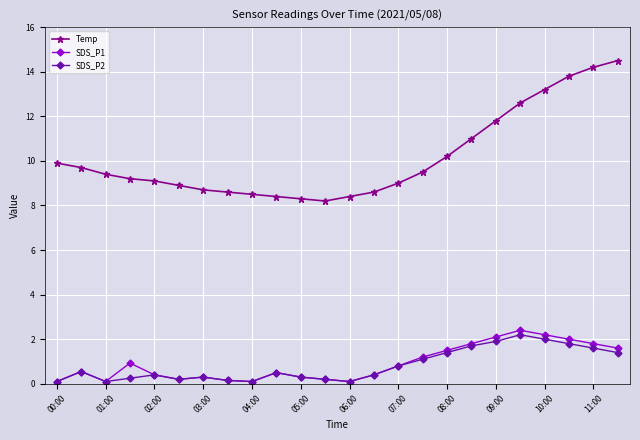

What is the maximum value shown in the chart?

14.5